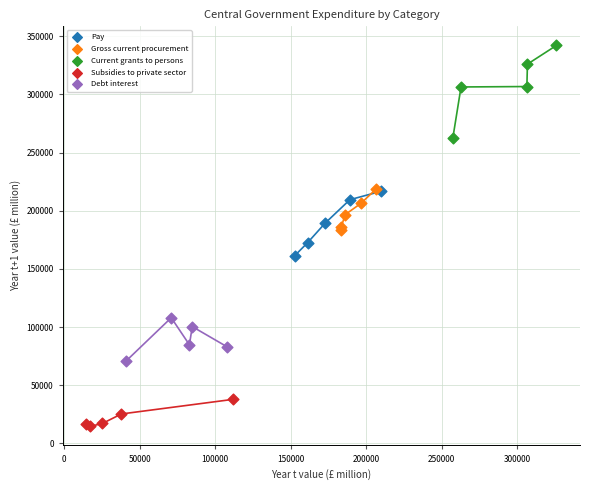

Which series contains the highest Y value?

Current grants to persons